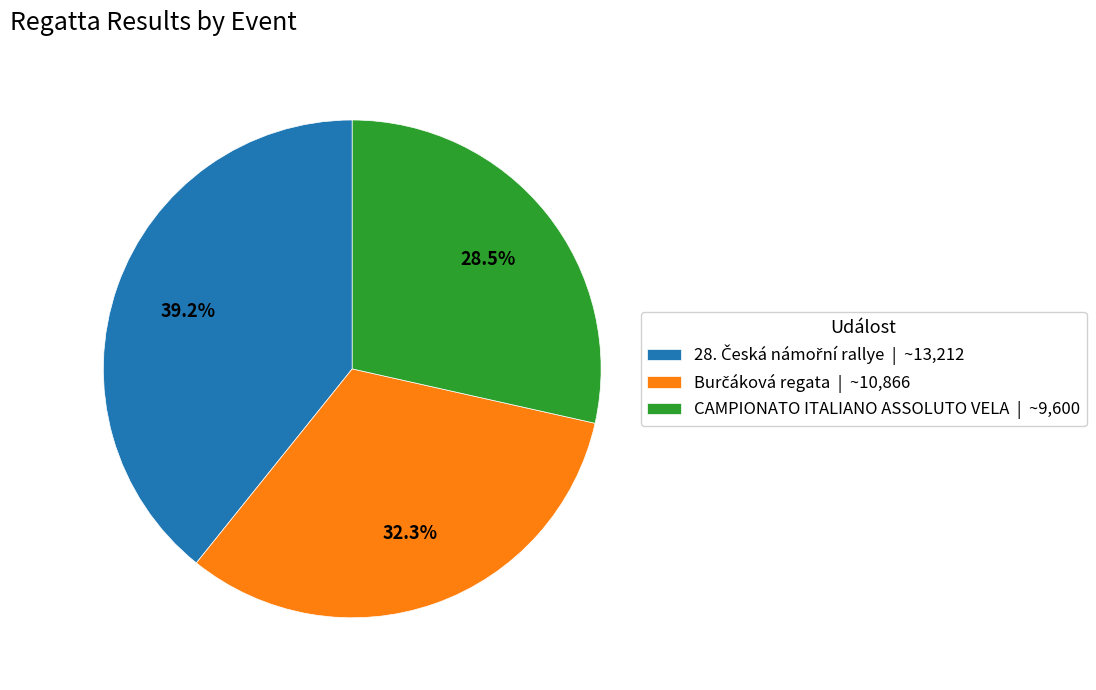

Count the number of slices in the pie.

3